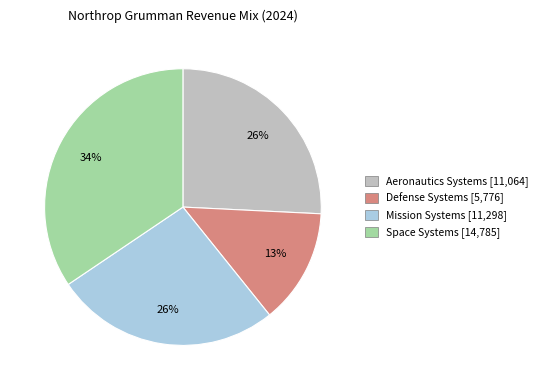

The Aeronautics Systems slice represents 26% of the pie. True or false?

True